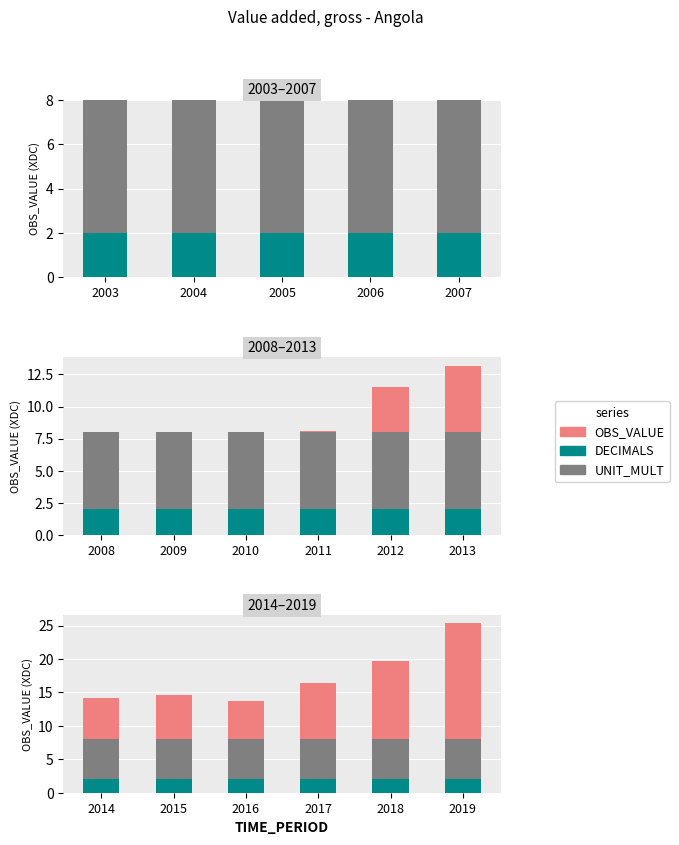

What is the difference between the OBS_VALUE values at 2019 and 2017?

8.8